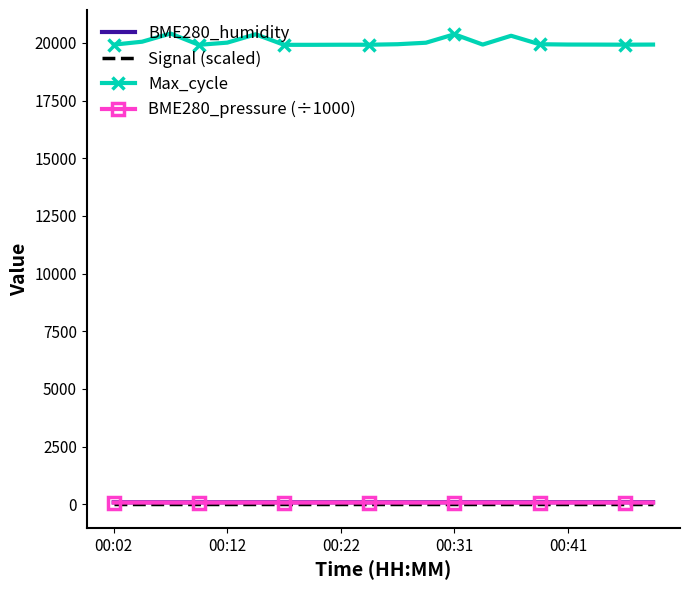

What is the minimum value for Max_cycle?

19914.0